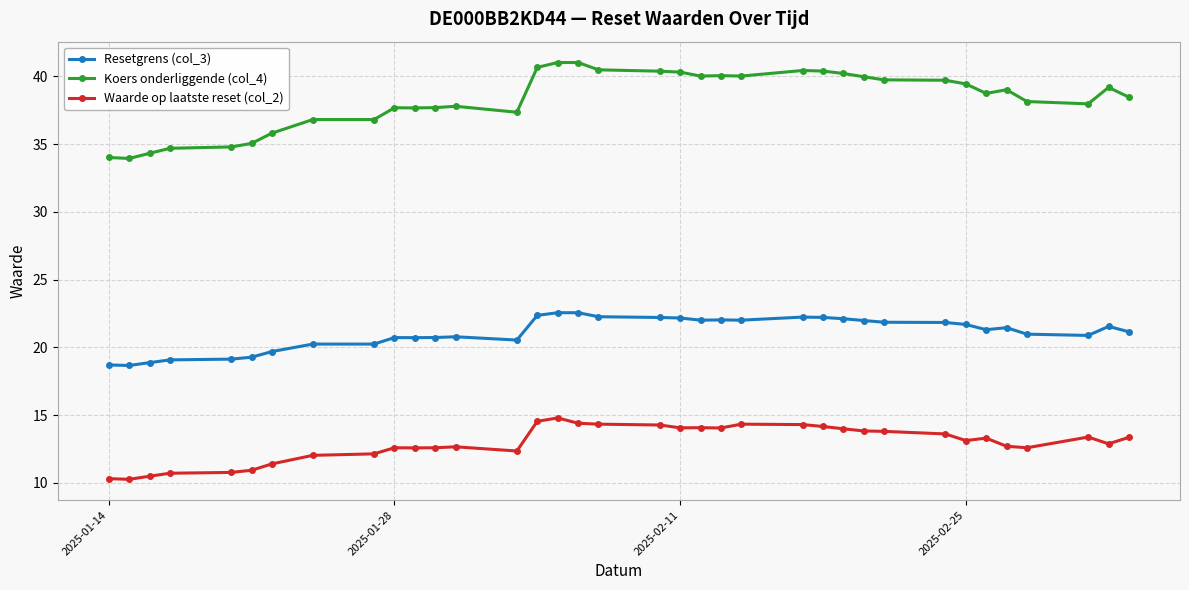

The Koers onderliggende (col_4) series shows 63.1 at 2025-01-28. True or false?

False